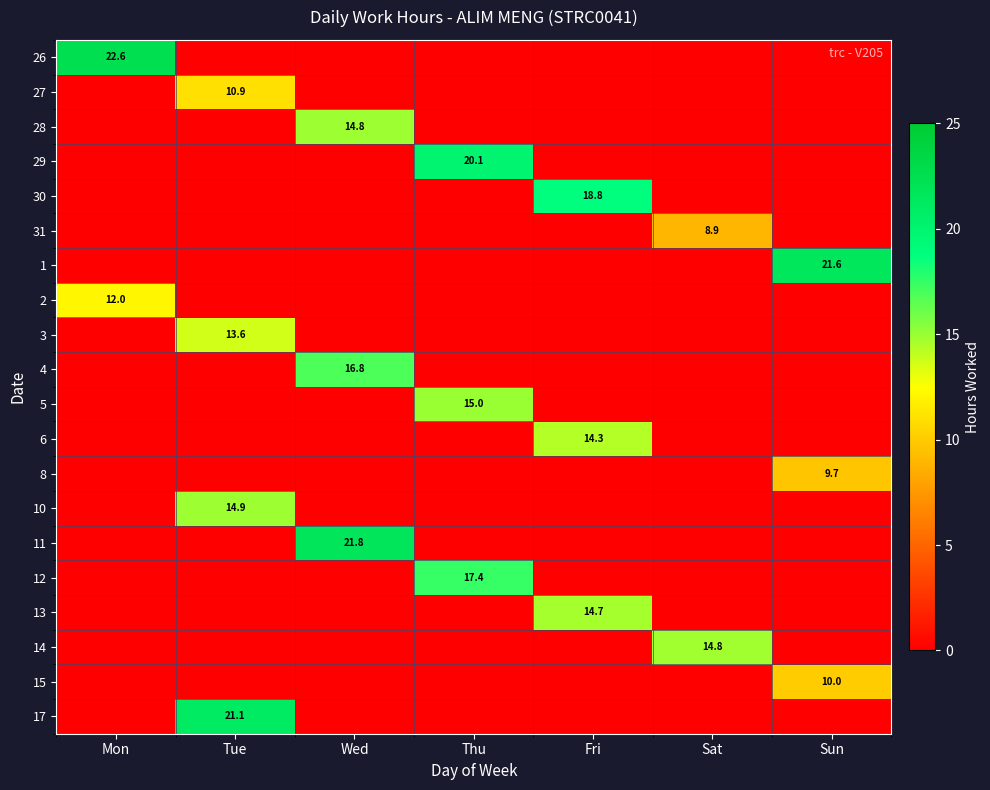

Which label corresponds to the largest value in the chart?

Mon